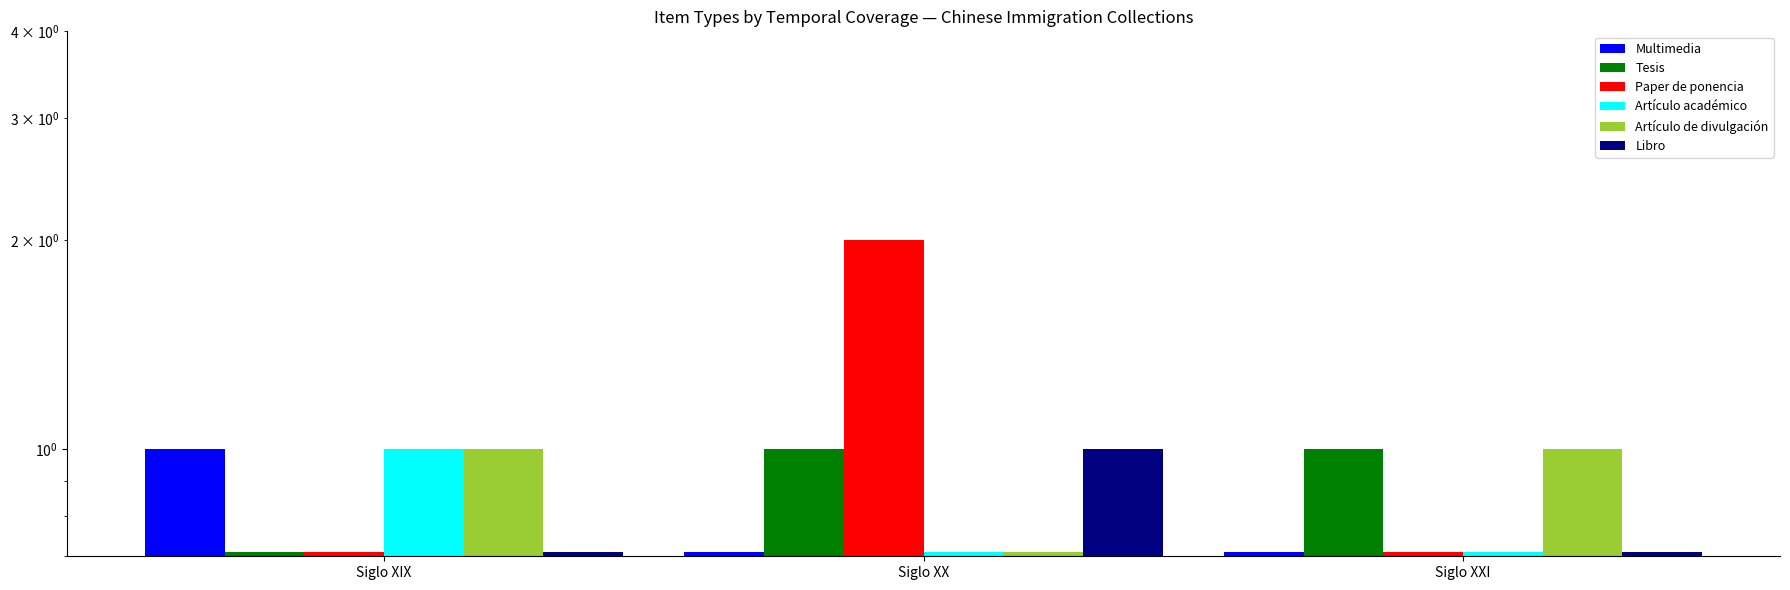

Are the bars grouped side by side (vs. stacked)?

Yes